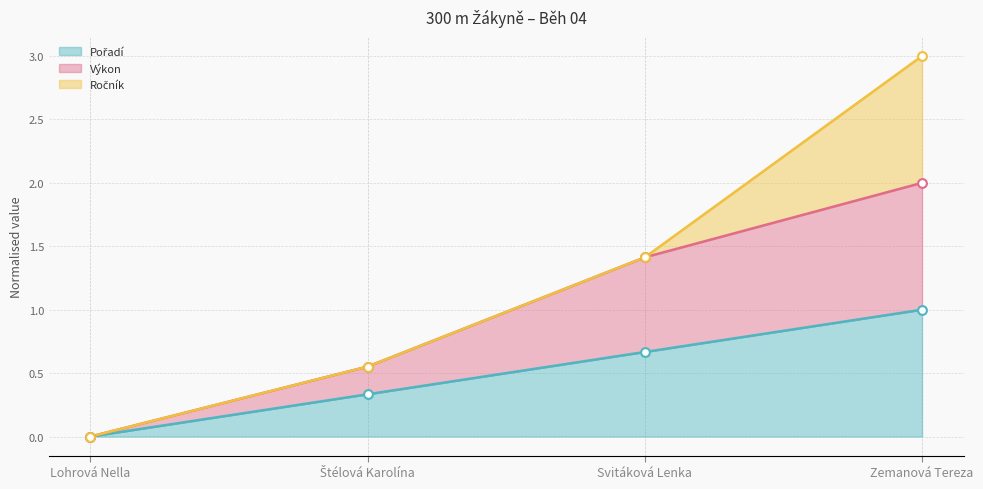

Which series has the largest Y range (max minus min)?

Výkon